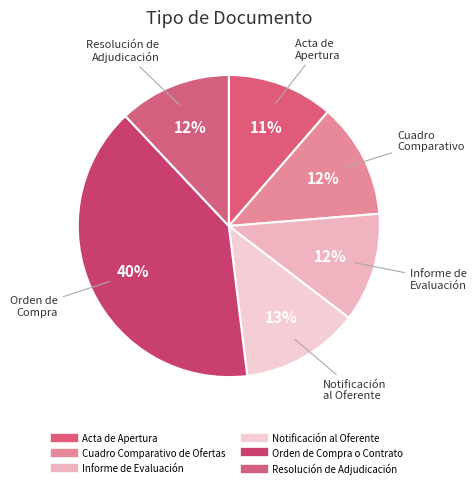

Count the number of slices in the pie.

6